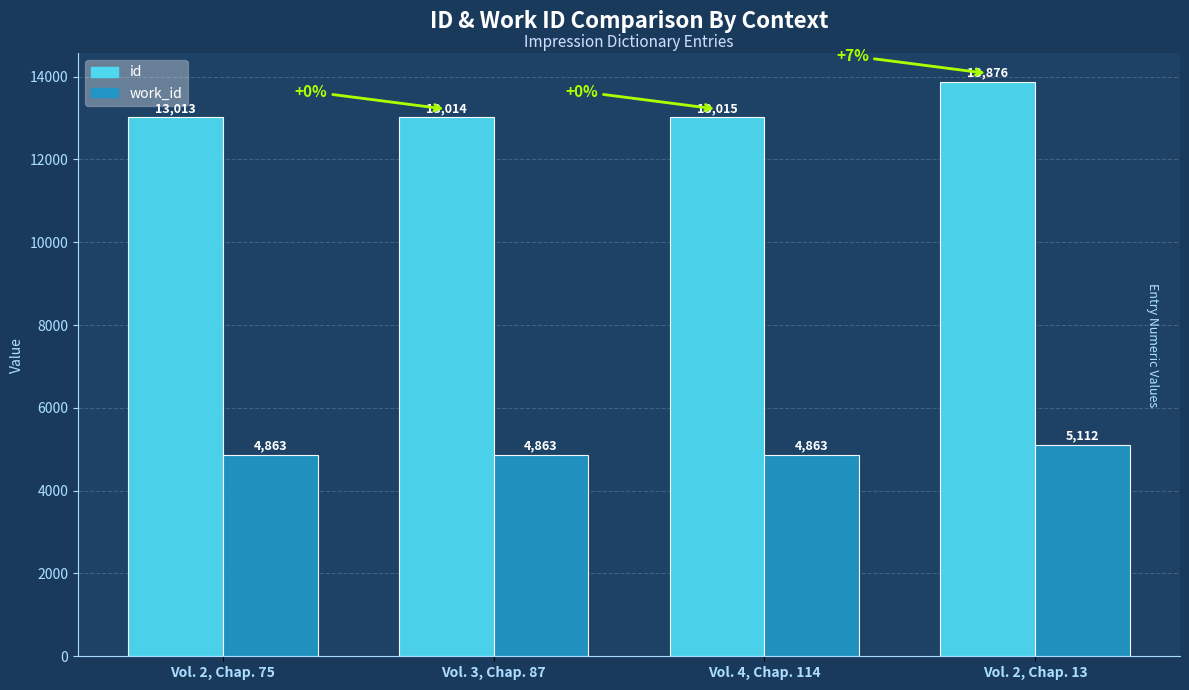

What is the difference between the second highest and second lowest values in the id series?

1